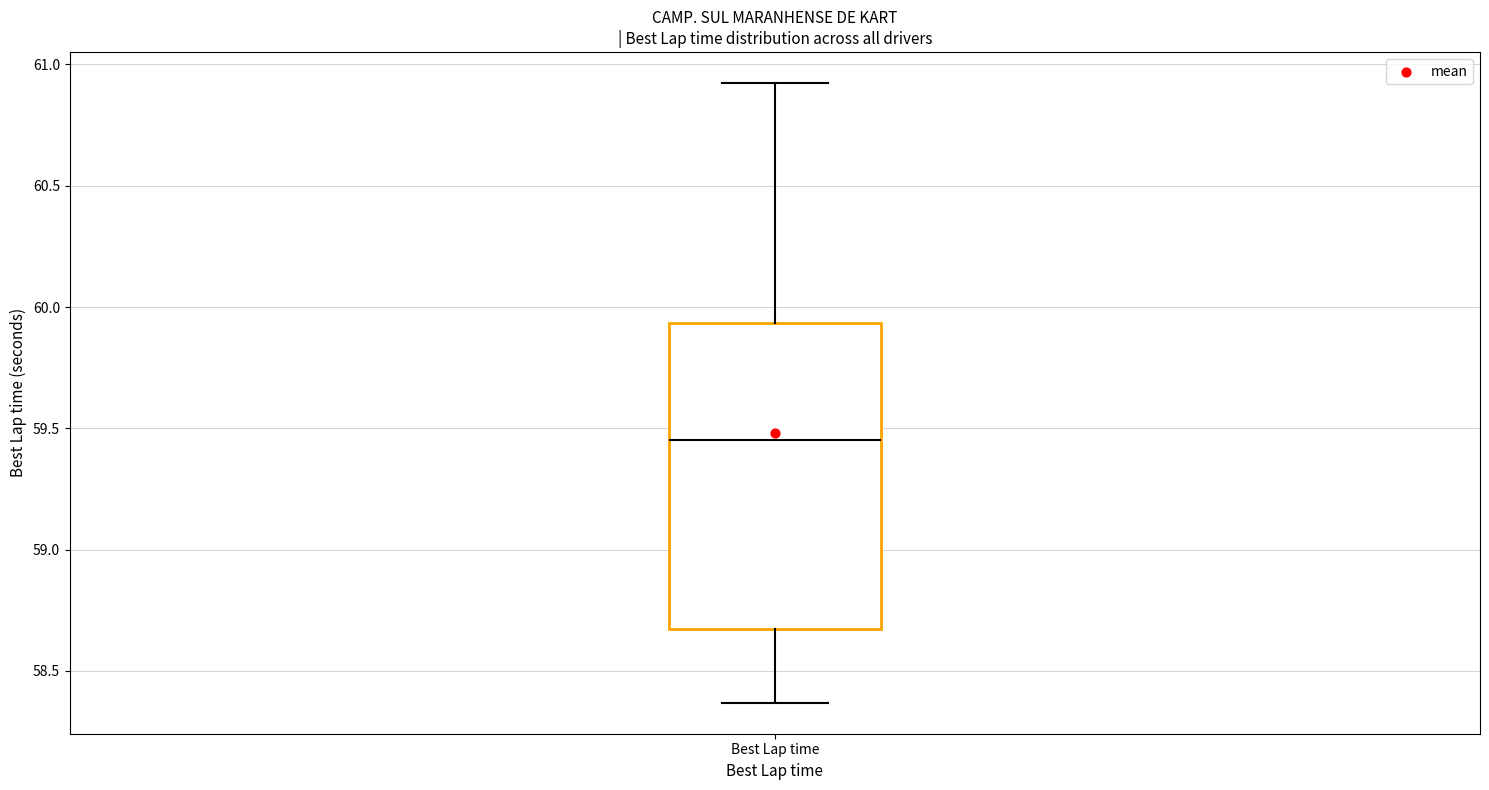

Transcribe this box plot: give where the median line is, the range the box spans, and where the two whiskers end, as read against the y-axis. The values are not printed on the chart, so give them approximately, as read against the axis.

median 59.45, box 58.65 to 59.95, whiskers 58.35 to 60.90